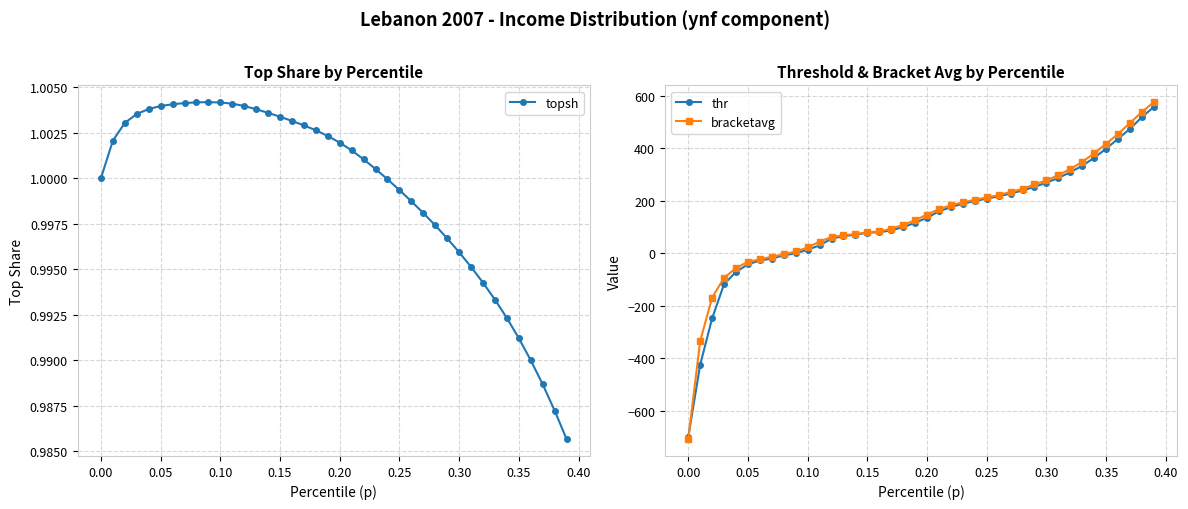

Rank the series by their maximum value, from highest to lowest.

bracketavg, thr, topsh